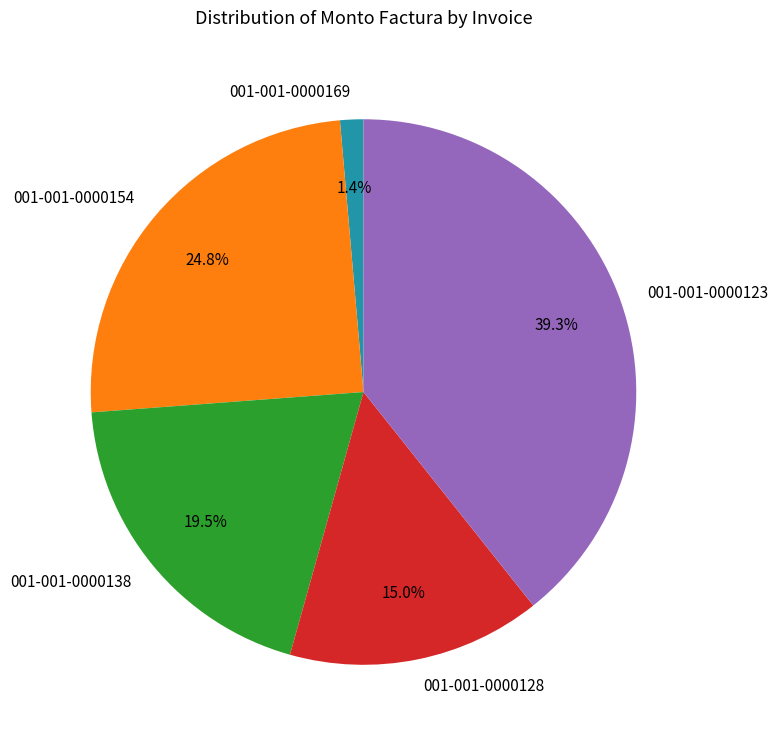

Is 001-001-0000123 the majority of the pie?

No